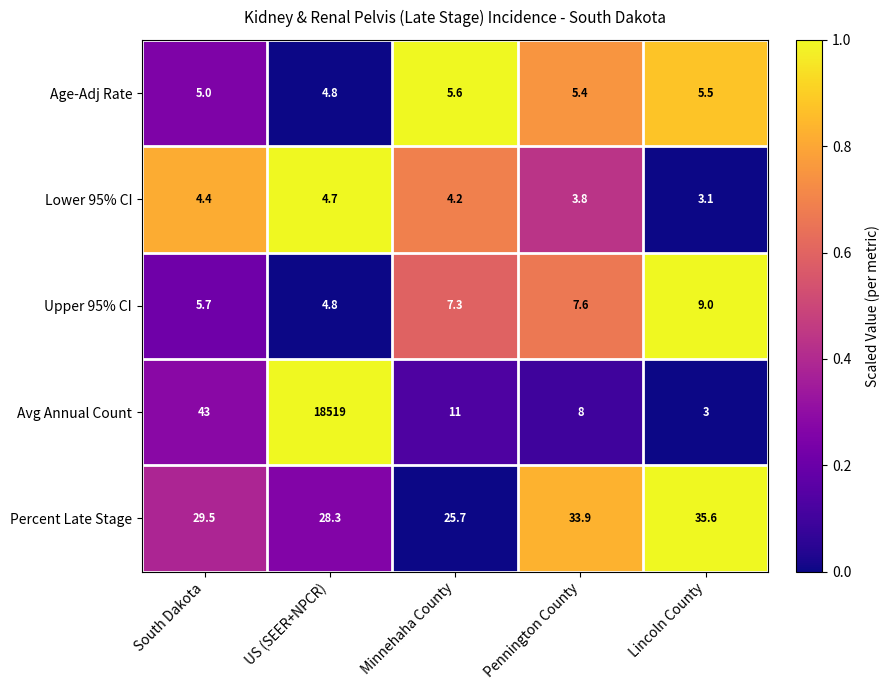

Which category has the highest value across all series?

US (SEER+NPCR)